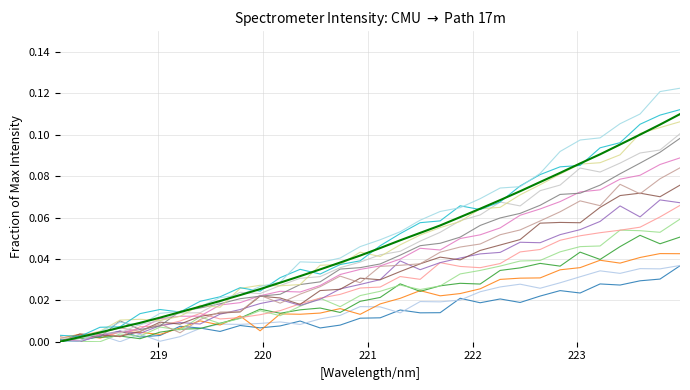

Is this an area chart (filled region under the line)?

No